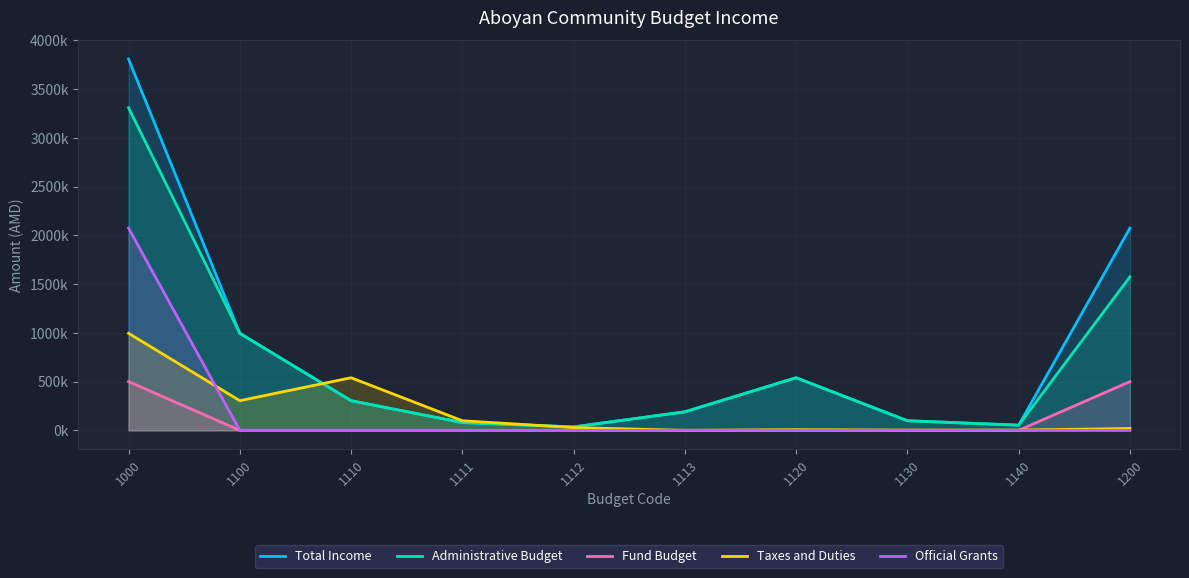

Count the number of data series in this chart.

5